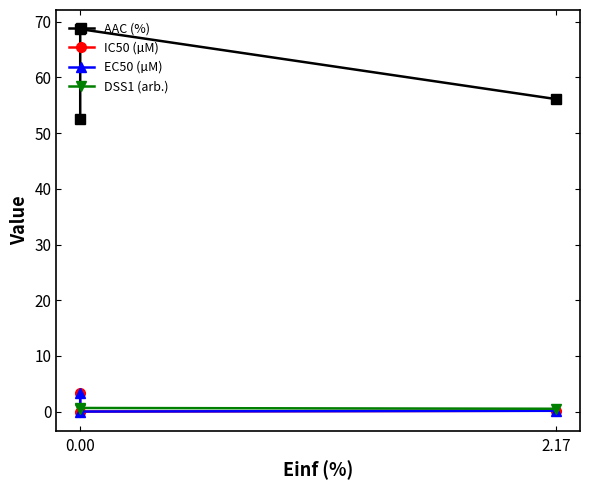

Which series has the widest spread of values?

AAC (%)